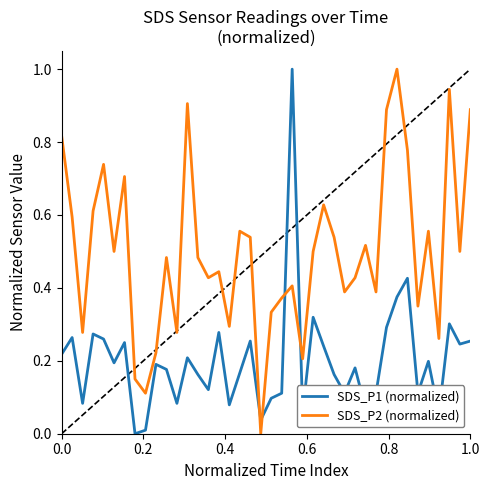

How many distinct data groups are displayed?

2